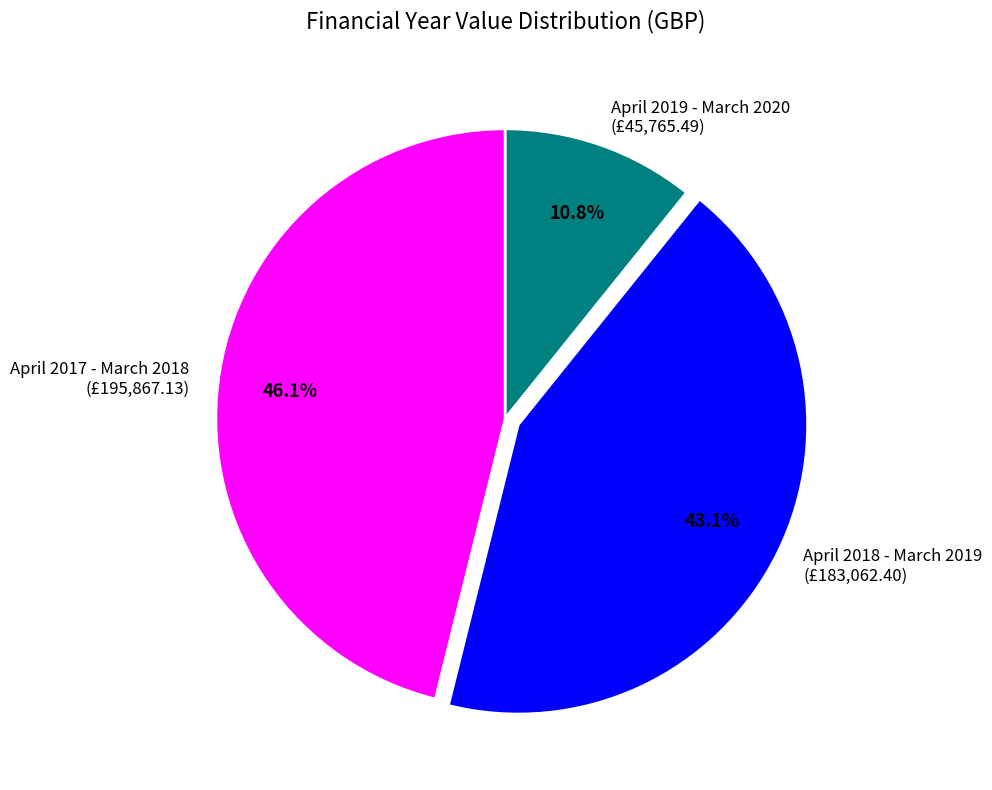

The April 2017 - March 2018 slice represents 39% of the pie. True or false?

False